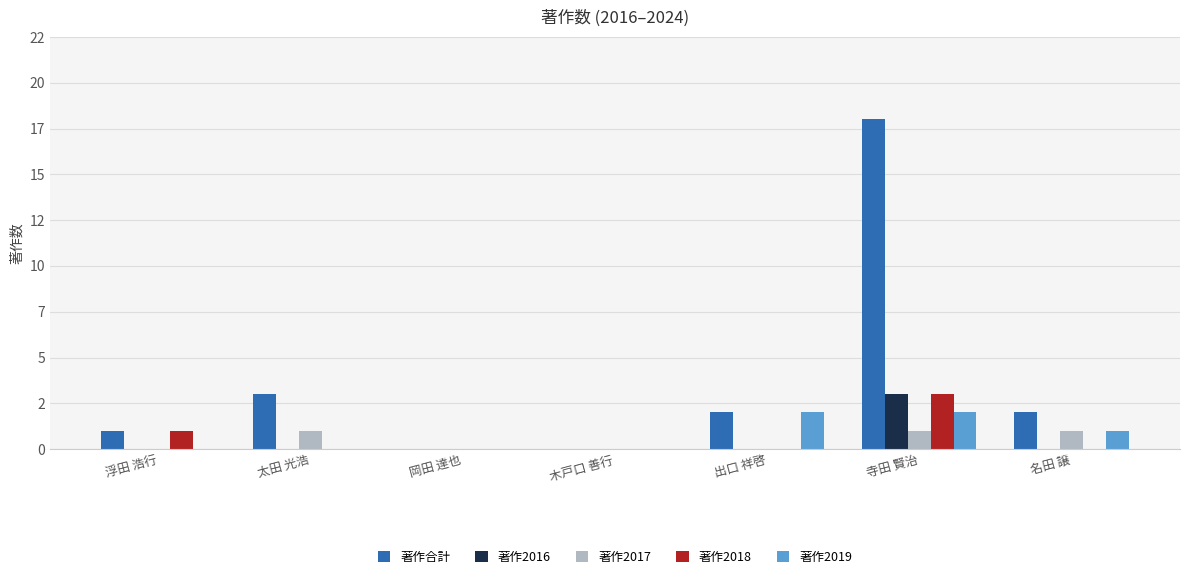

What are all the series names shown in the legend?

著作合計, 著作2016, 著作2017, 著作2018, 著作2019